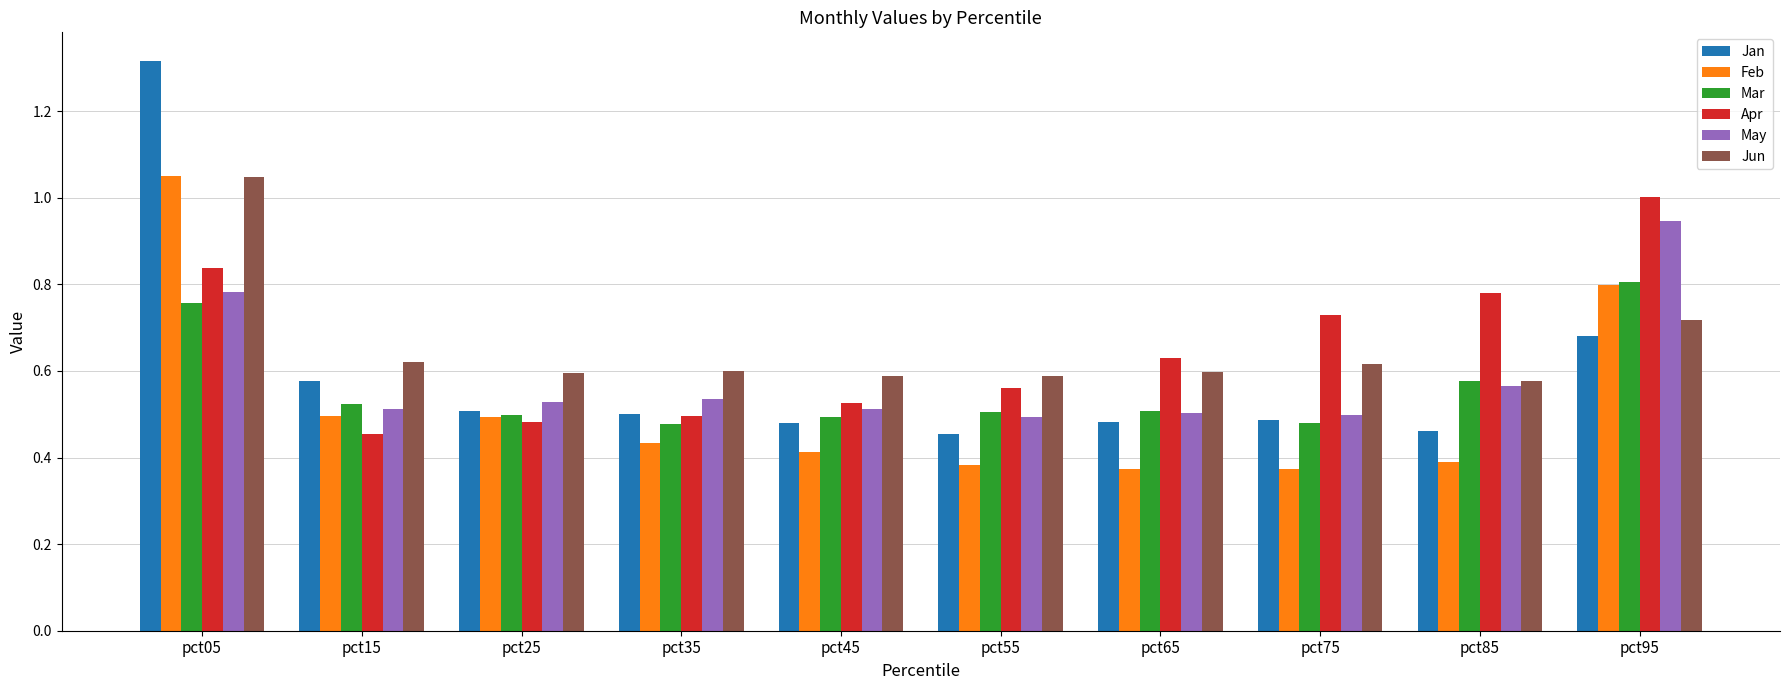

At which category does the chart reach its peak across all series?

pct05